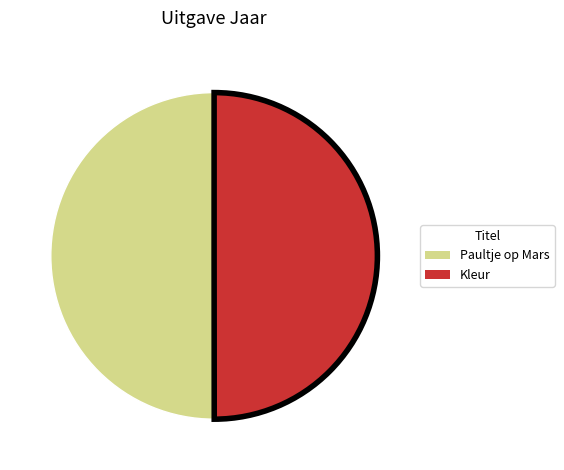

Combined, do Paultje op Mars and Kleur account for over 50%?

Yes